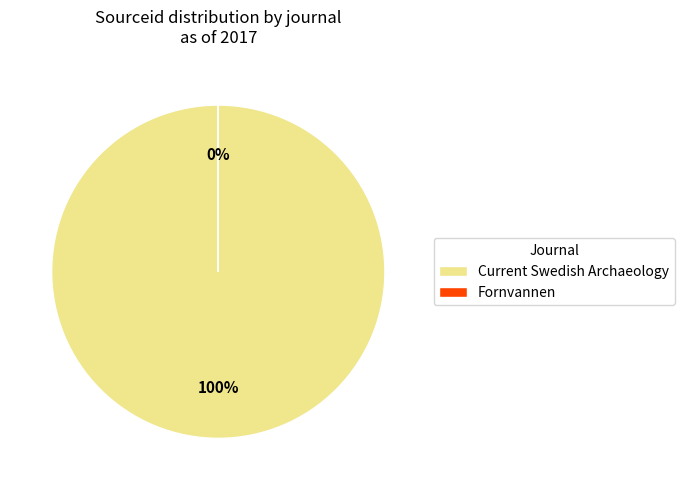

How many segments does this pie chart have?

2